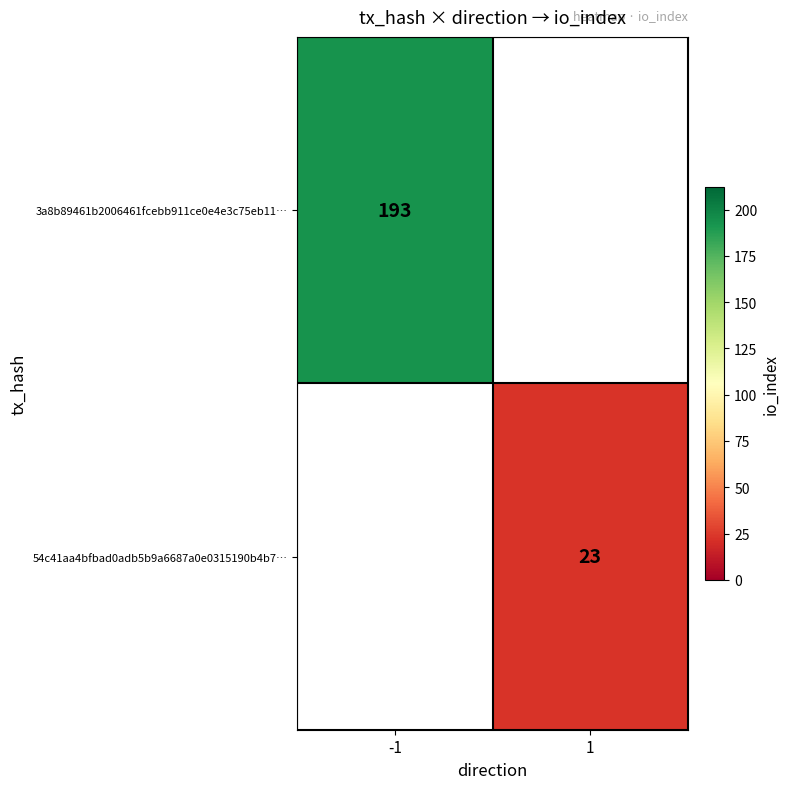

The value of 3a8b89461b2006461fcebb911ce0e4e3c75eb11… at -1 is 193. True or false?

True